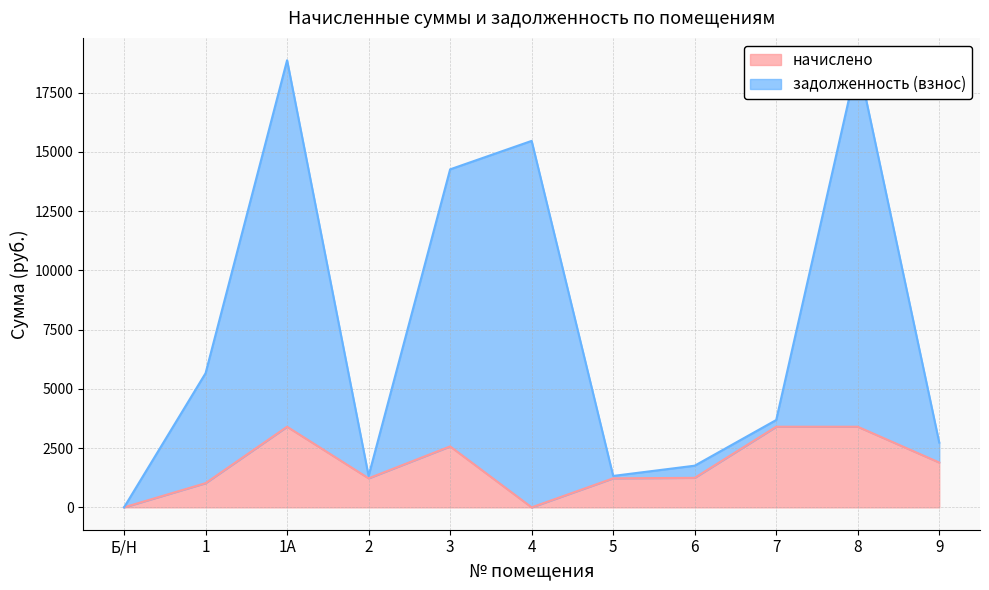

At which label is the value closest to 9432?

1